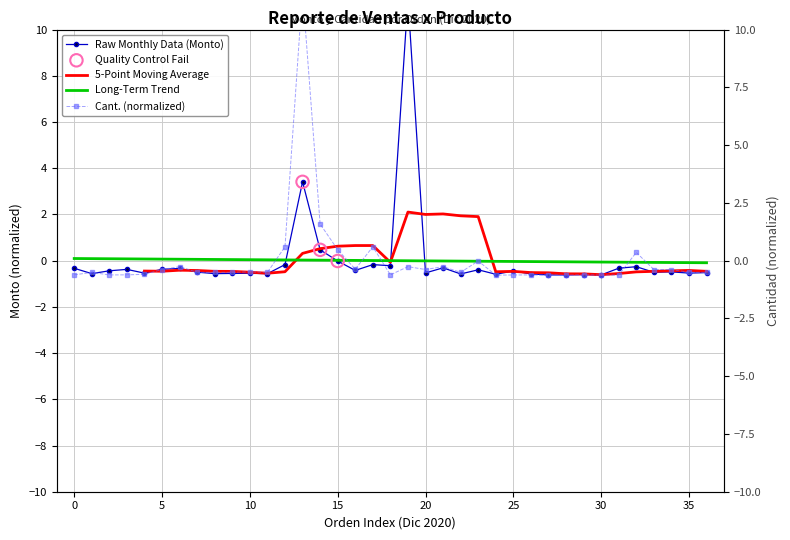

Which series has the largest Y range (max minus min)?

Cant.